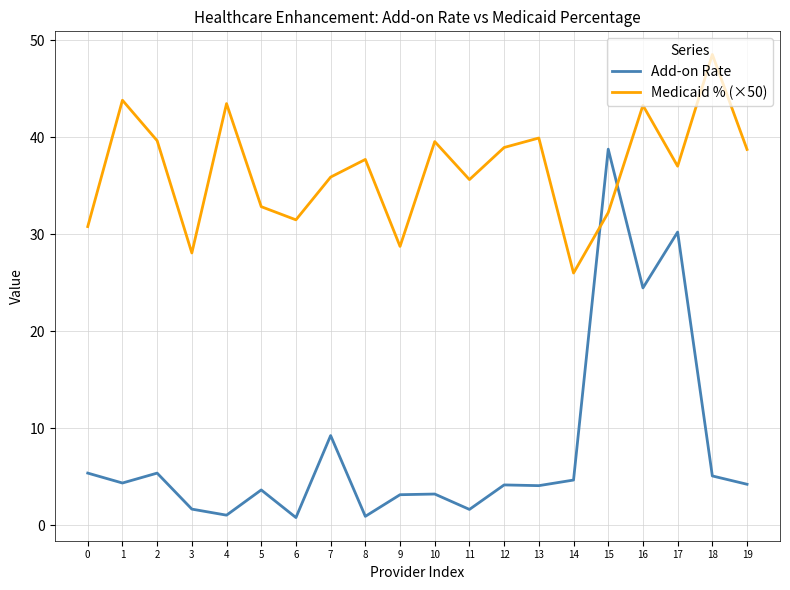

The value of Medicaid % (×50) at 14 is 26.0. True or false?

True